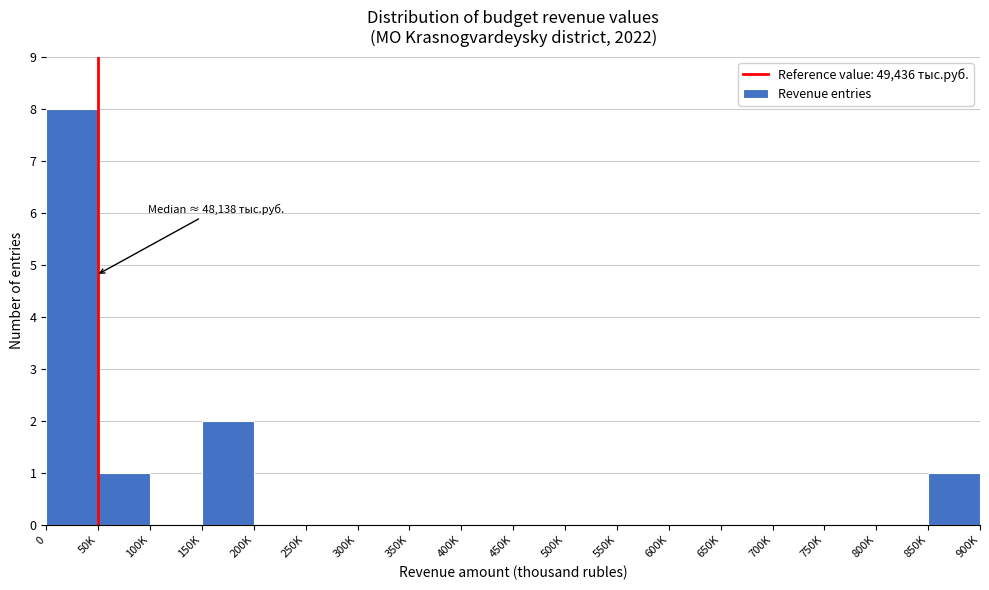

Reading right to left, what are all the values shown in this chart?

850K=1	800K=0	750K=0	700K=0	650K=0	600K=0	550K=0	500K=0	450K=0	400K=0	350K=0	300K=0	250K=0	200K=0	150K=2	100K=0	50K=1	0=8